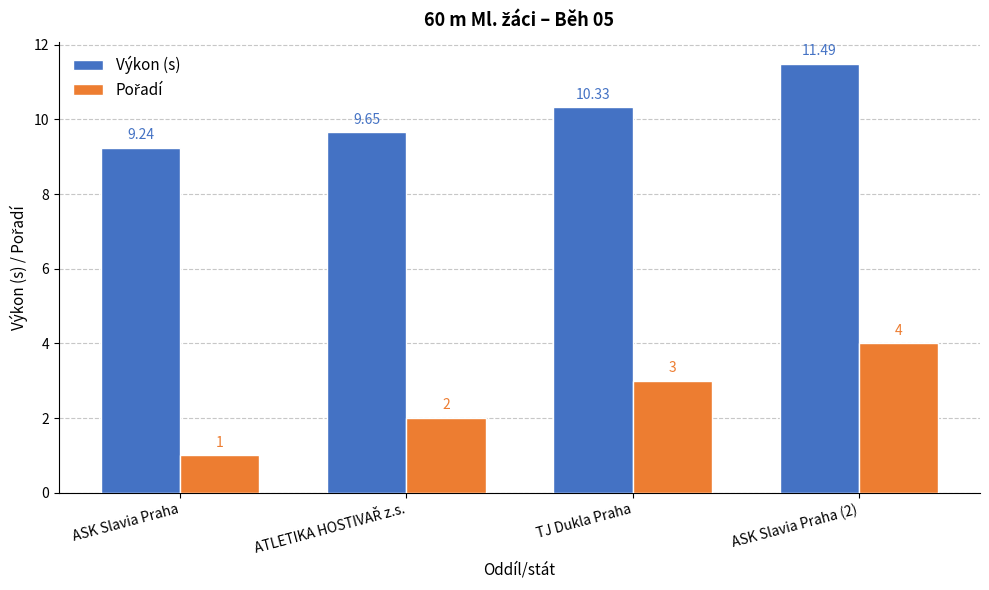

What is the label of the 4th bar from the right?

ASK Slavia Praha